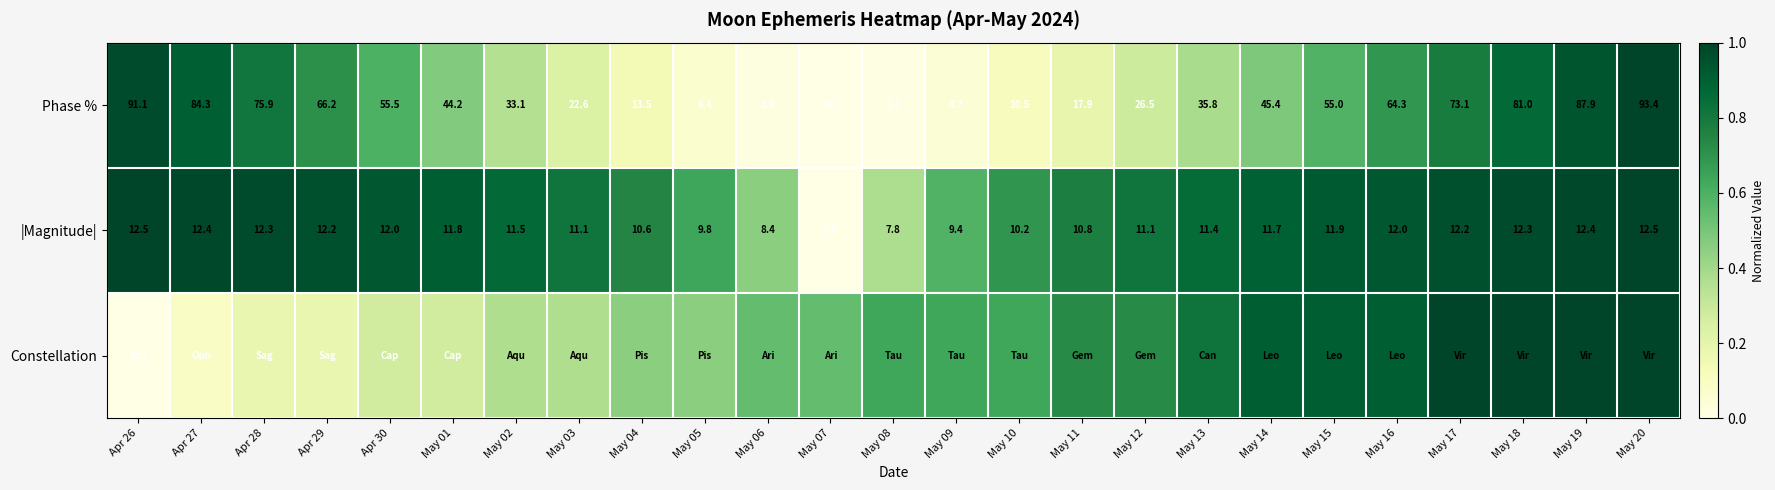

Is the value of Phase % at Apr 26 greater than the value of |Magnitude| at May 01?

Yes